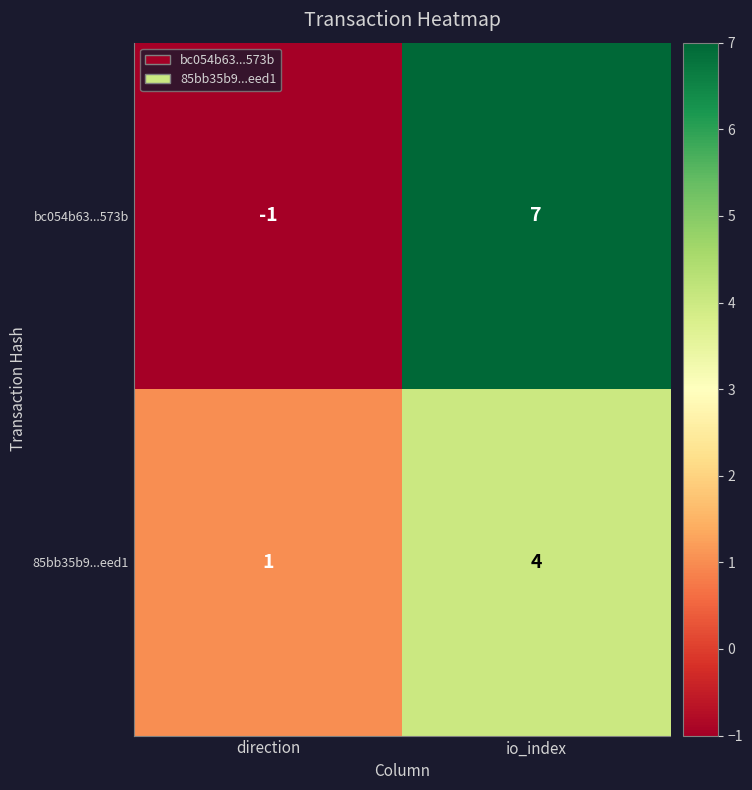

Which series has the widest spread of values?

bc054b63...573b